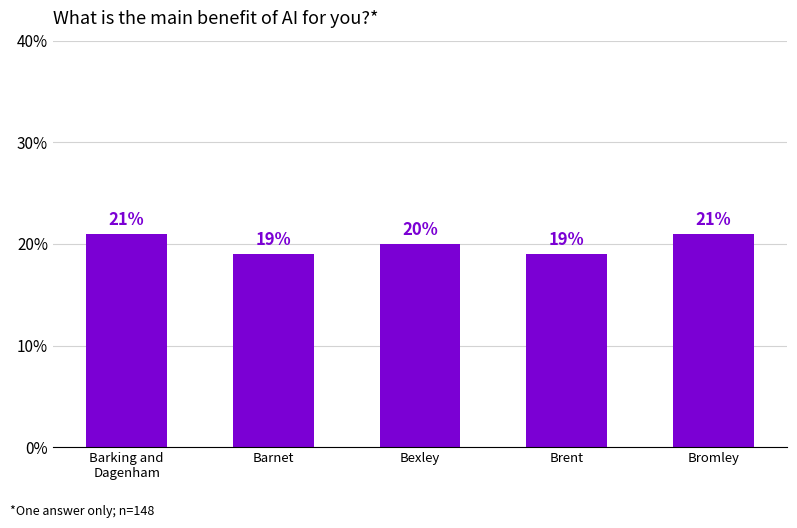

What is the change in value from Barking and
Dagenham to Brent?

-2